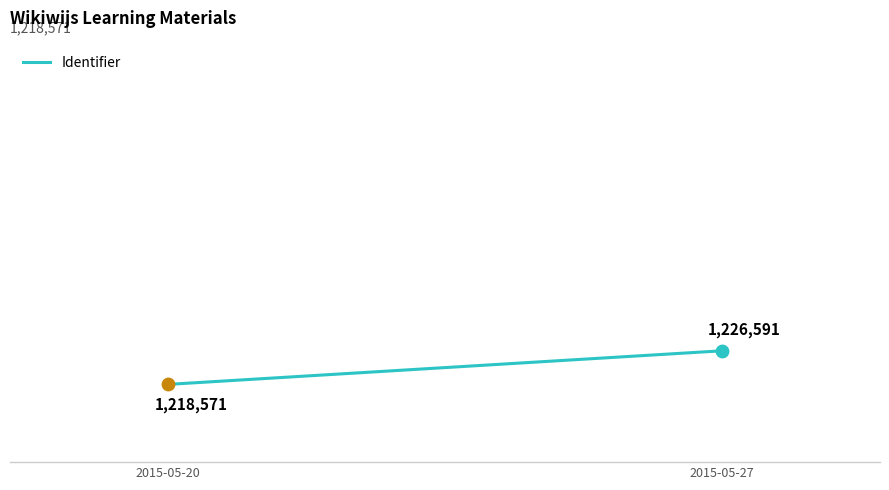

What is the change in value from 2015-05-20 to 2015-05-27?

+8020